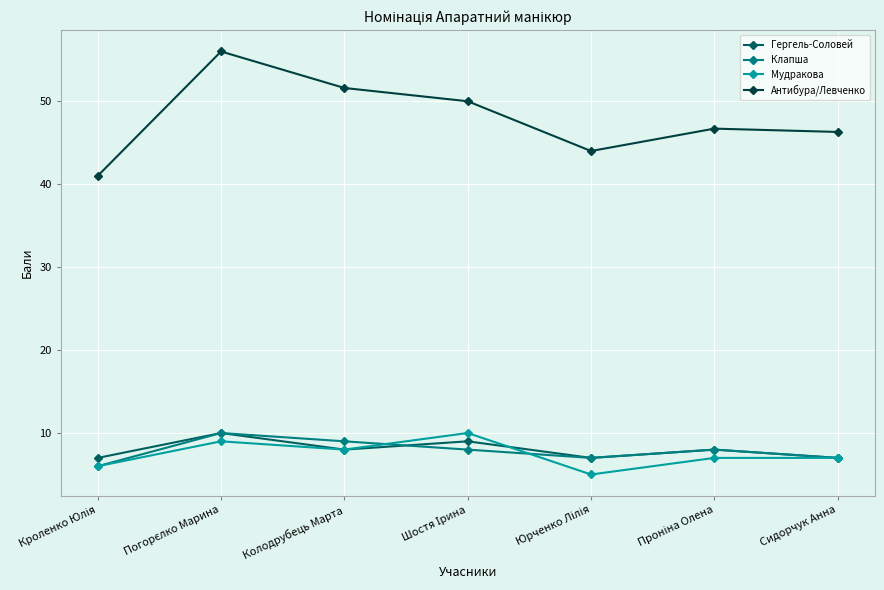

Which series has the largest total across all categories?

Антибура/Левченко